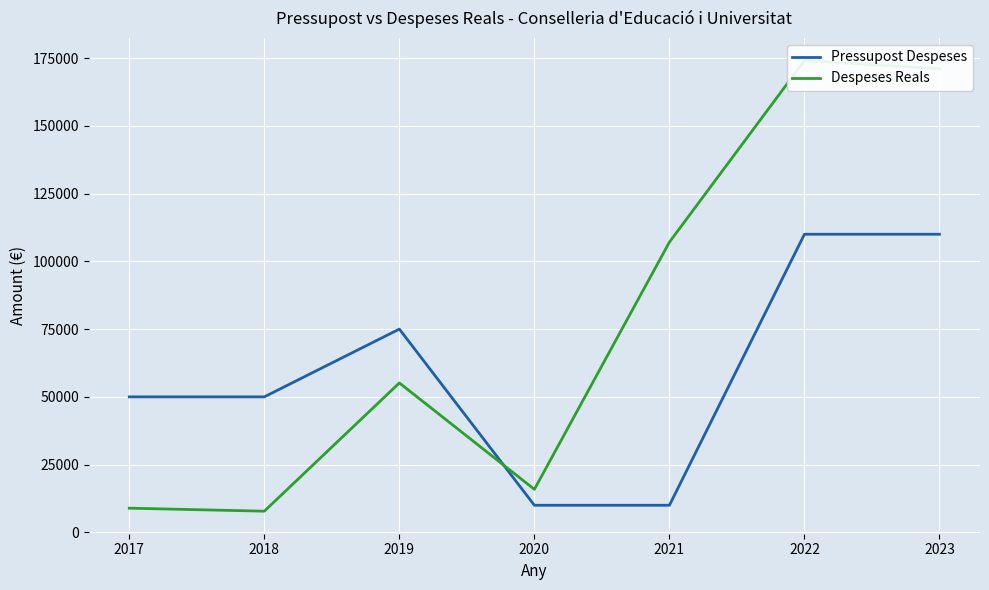

Rank the series by their average value, from lowest to highest.

Pressupost Despeses, Despeses Reals